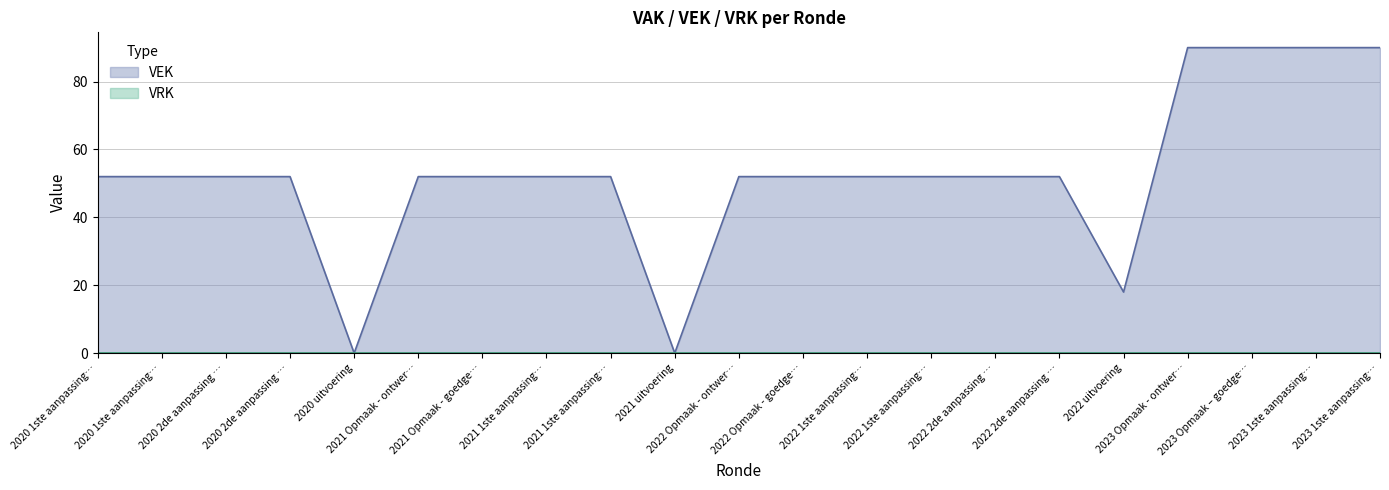

How many interior local valleys (lower than both neighbors) does the data have?

3